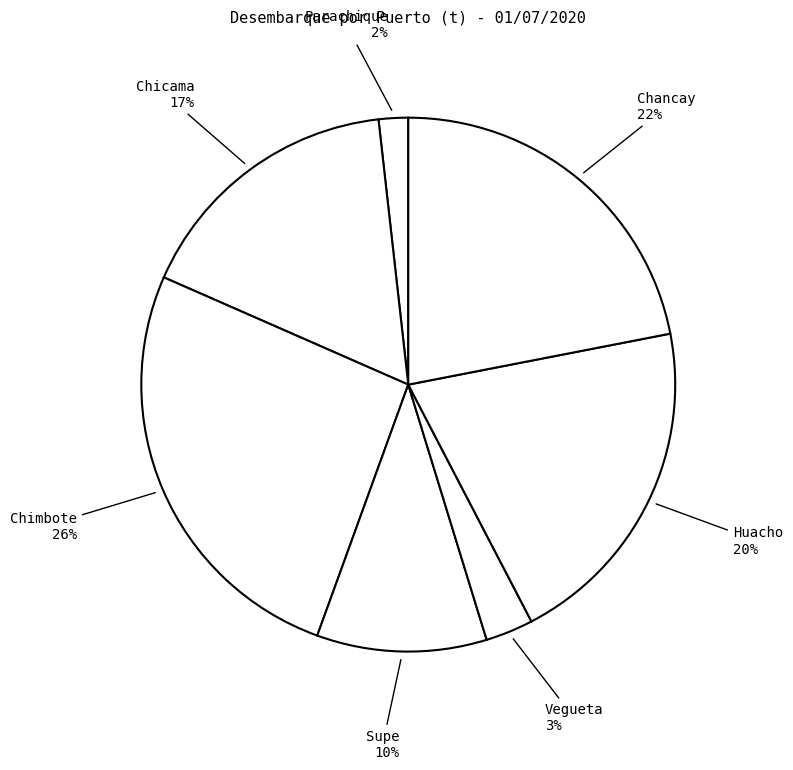

What percentage is the Chicama slice, to the nearest percent?

17%